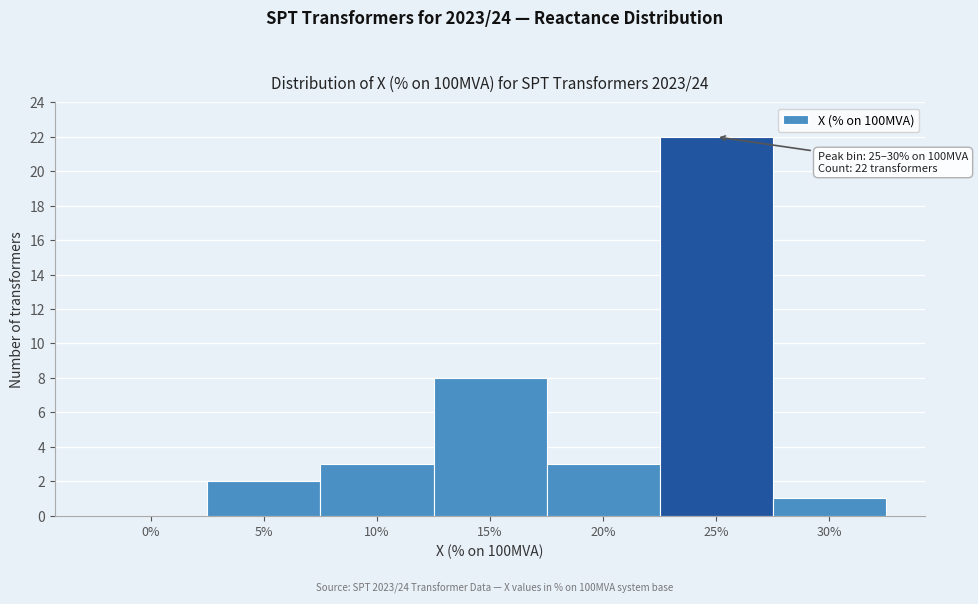

Reading left to right, list all the values displayed in this chart.

0%=0	5%=2	10%=3	15%=8	20%=3	25%=22	30%=1